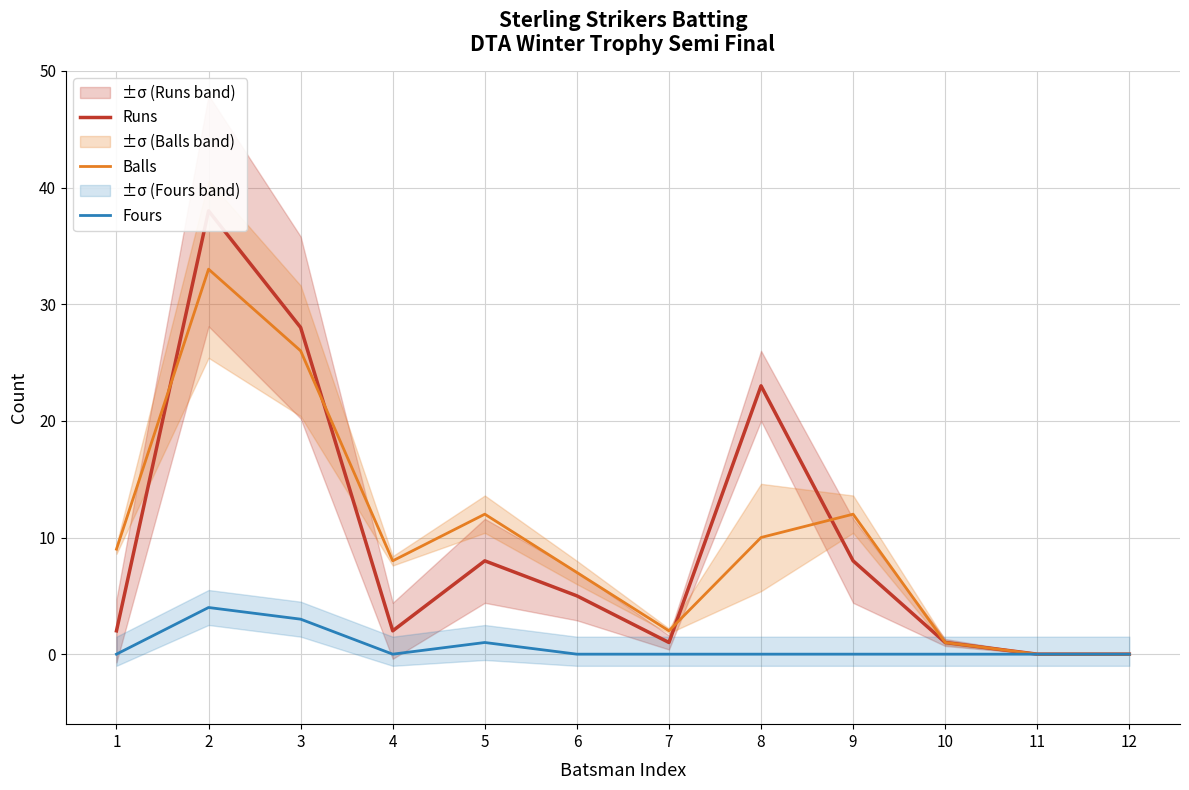

Reading left to right, transcribe all the data shown in this chart.

Runs: 2	38	28	2	8	5	1	23	8	1	0	0
Balls: 9	33	26	8	12	7	2	10	12	1	0	0
Fours: 0	4	3	0	1	0	0	0	0	0	0	0